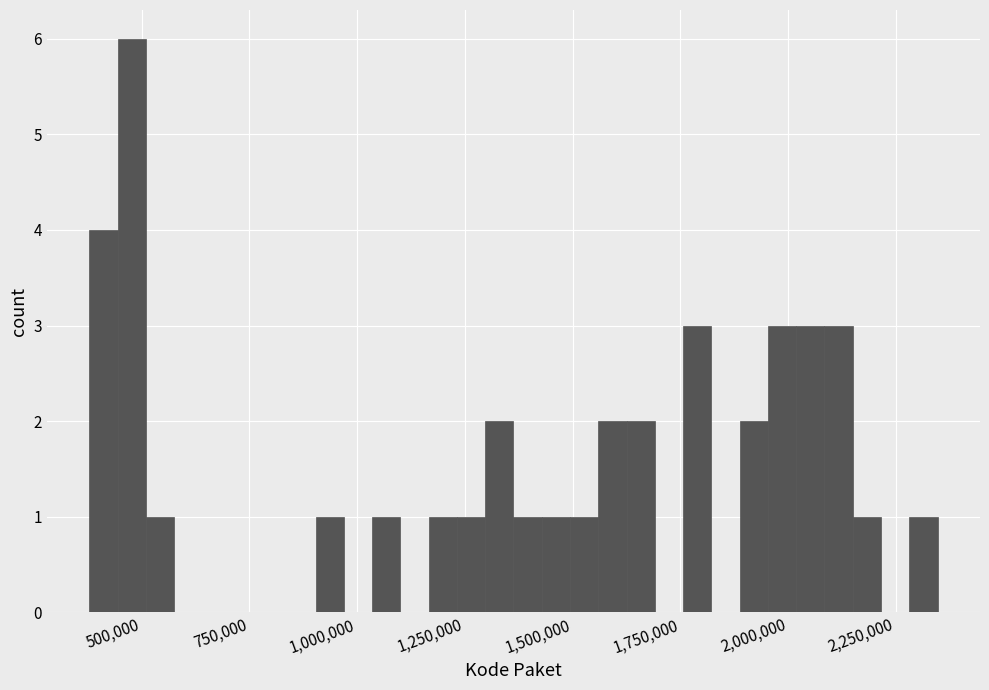

Around what value on the x-axis is the tallest bar? Give the approximate position of its centre, as read against the axis.

500000